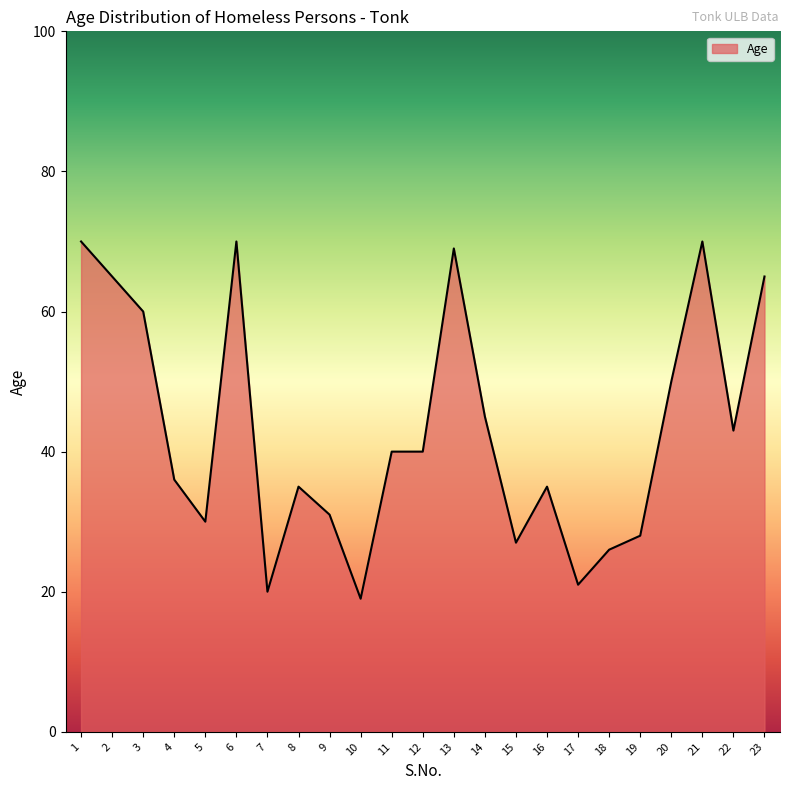

What is the ratio of the value at 3 to the value at 18?

2.3